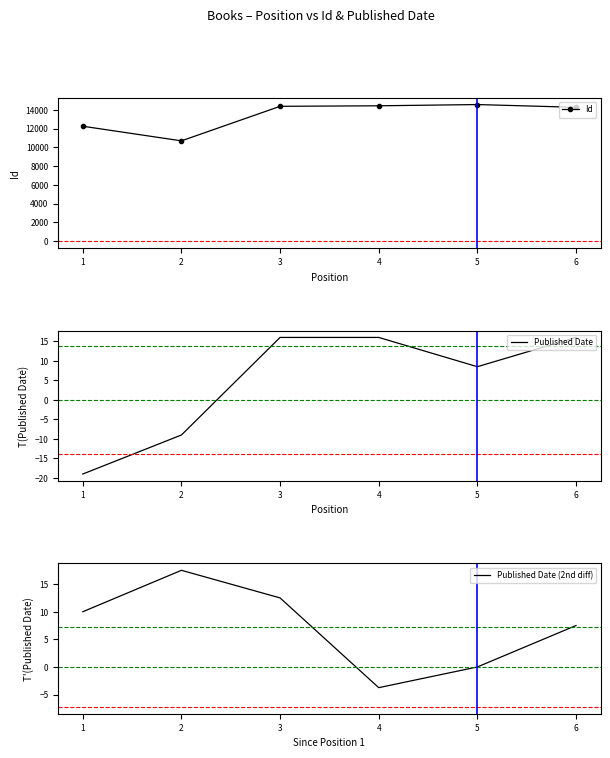

What is the value of the Published Date point at the 2nd from the left?

-9.0